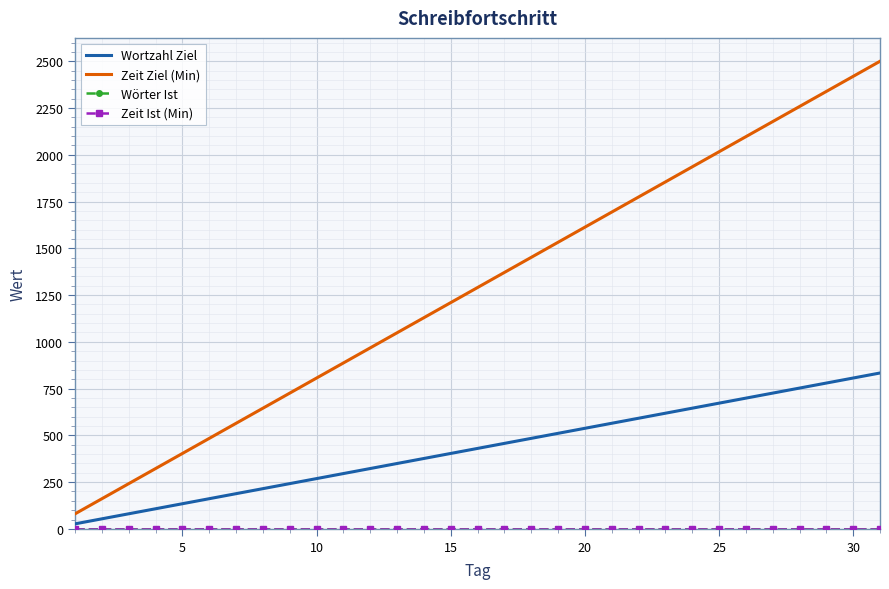

True or false: Wortzahl Ziel and Zeit Ist (Min) cross at least once.

False